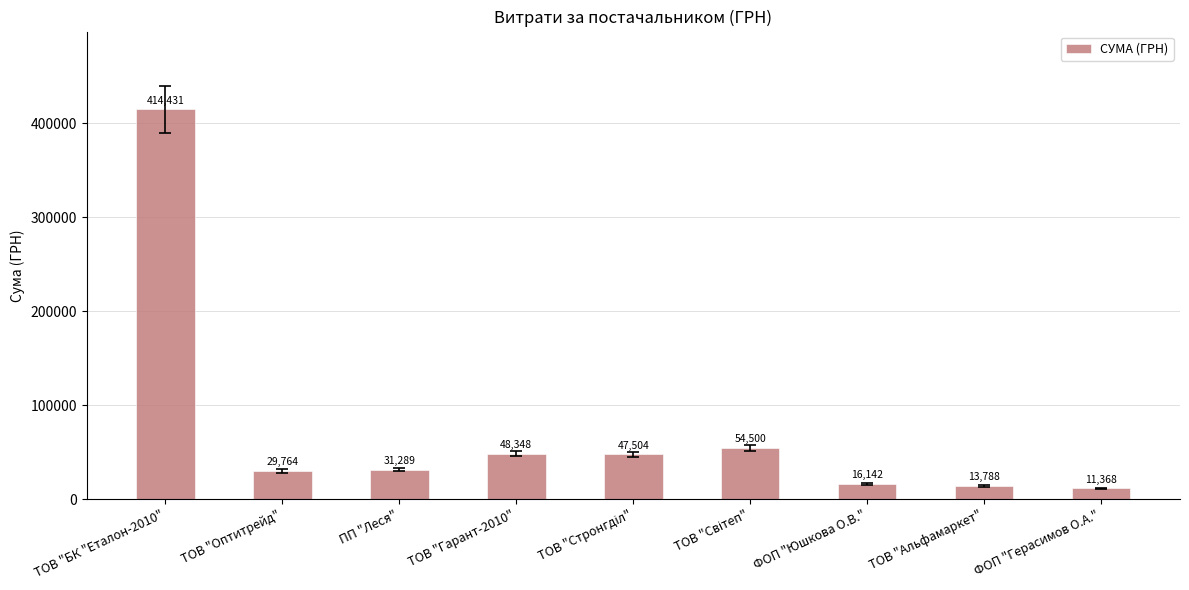

The chart shows a value of 13837.4 at ПП "Леся". True or false?

False